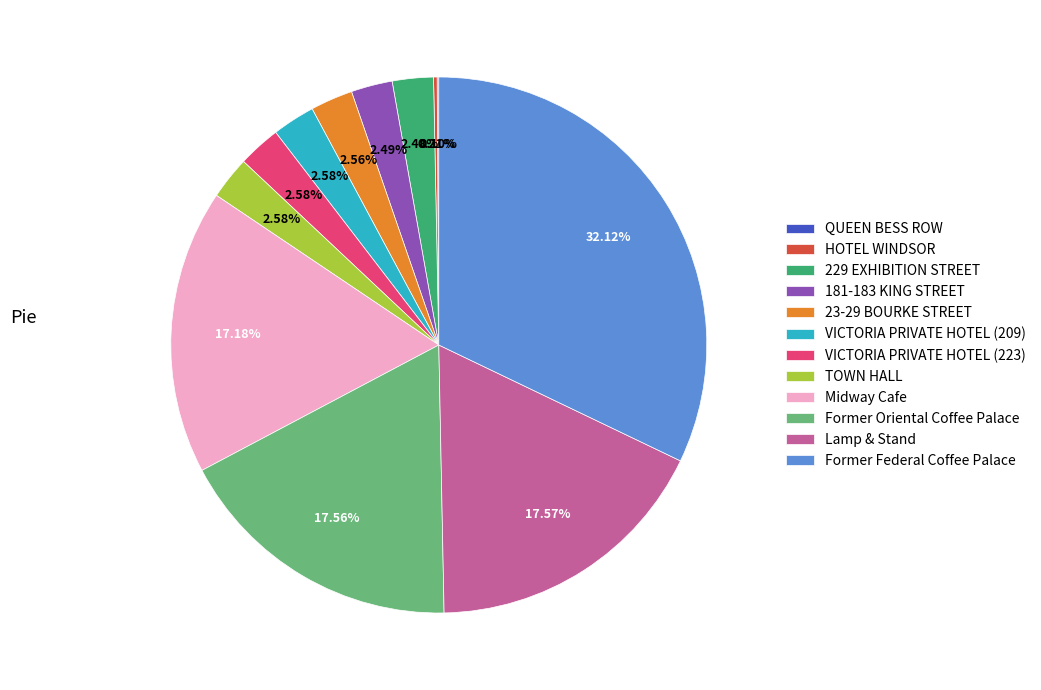

Is there any slice that represents more than half of the pie?

No